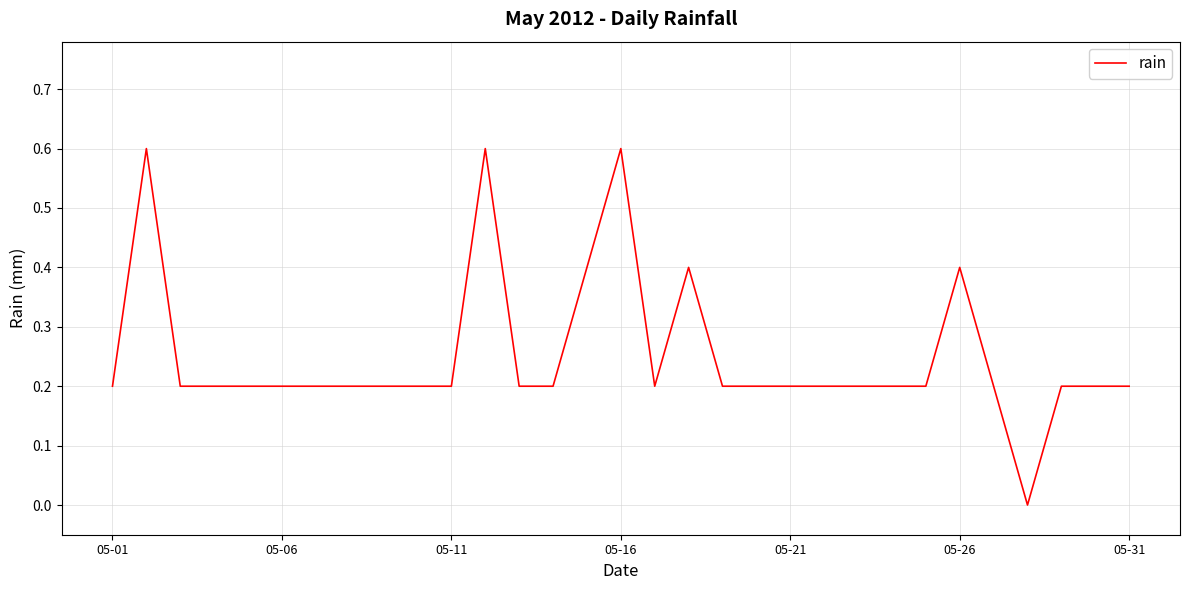

True or false: the data has more than 2 interior local peaks.

True